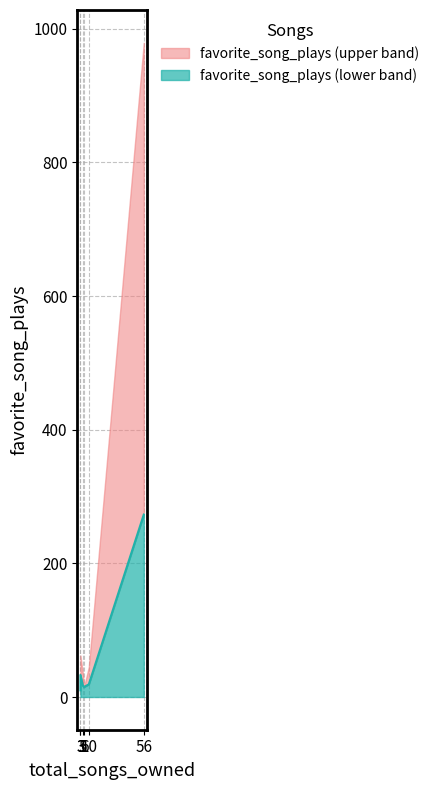

Where is the data nearest to the value 141?

3